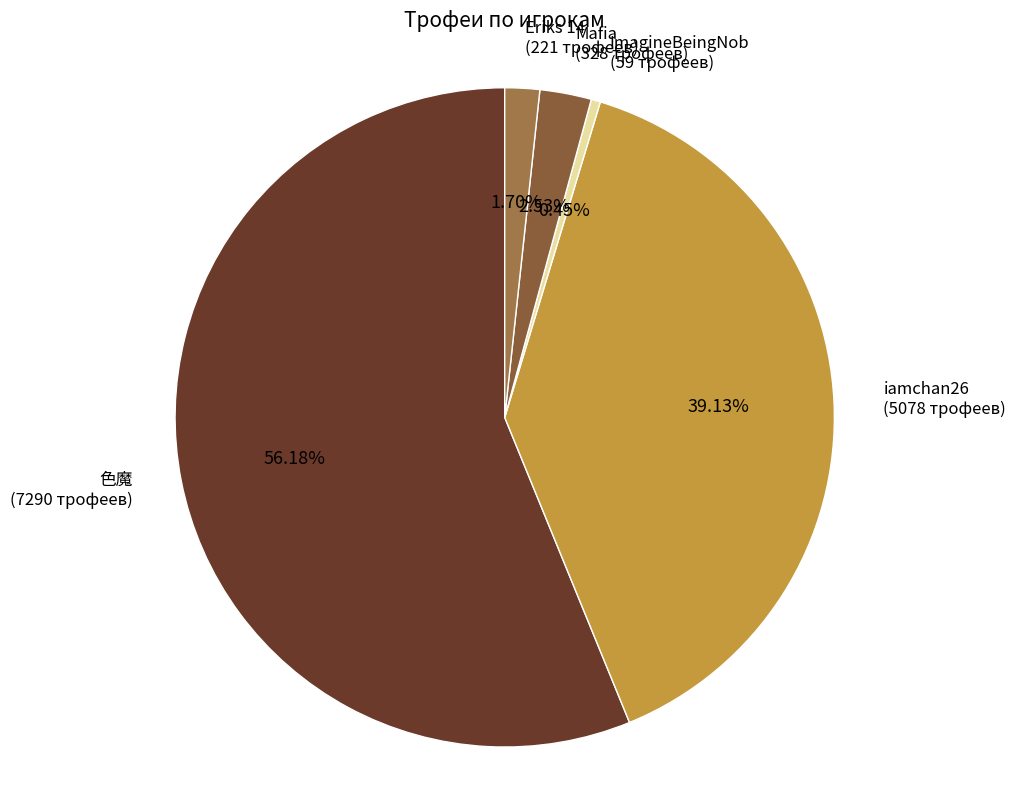

Which slice represents more than half of the pie?

色魔